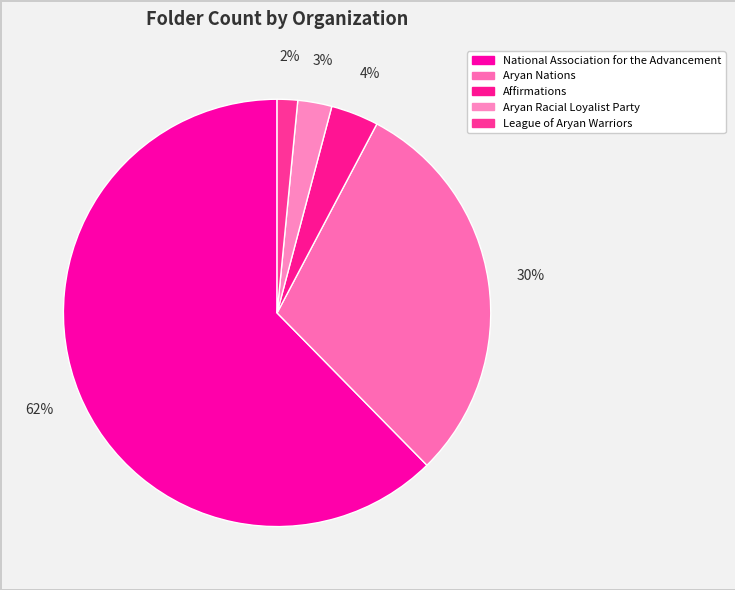

How many slices are in this pie chart?

5